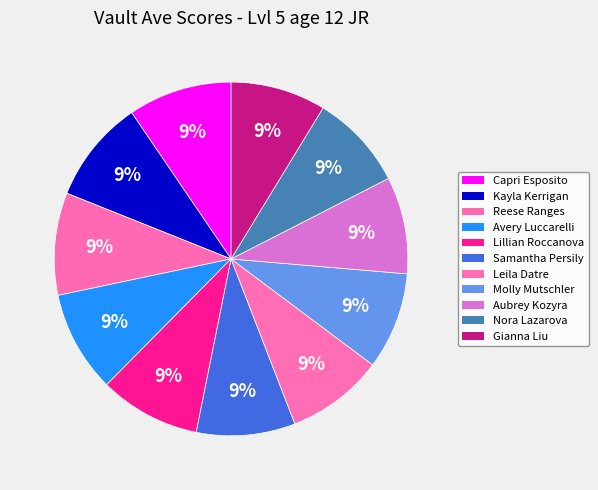

Which slice is the largest?

Capri Esposito